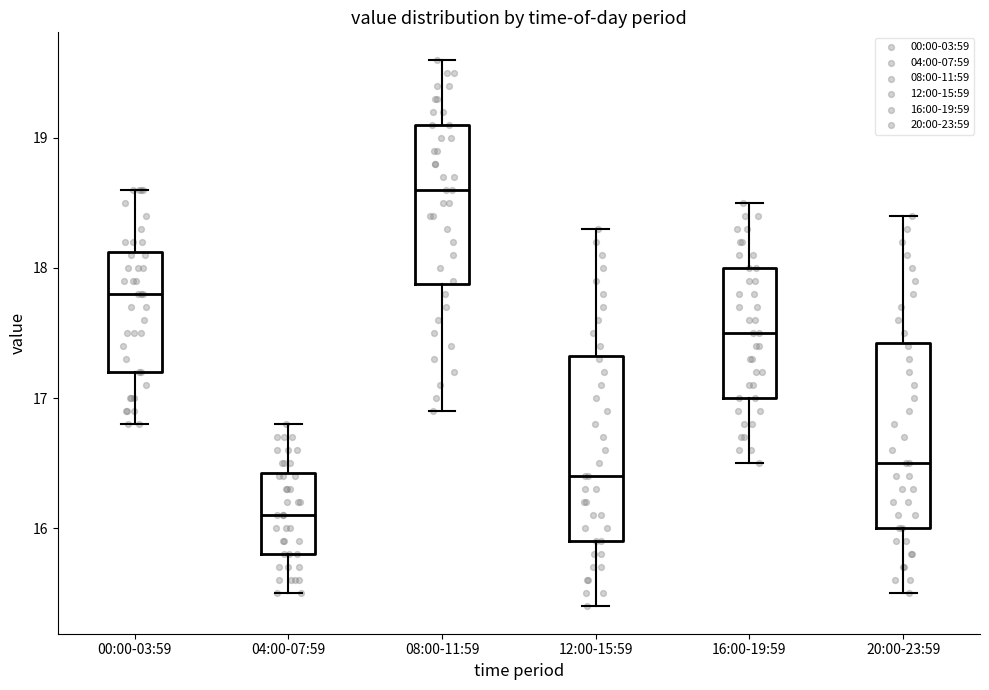

Where does the median line of the box for 12:00-15:59 sit on the y-axis? The values are not printed on the chart, so give them approximately, as read against the axis.

16.4